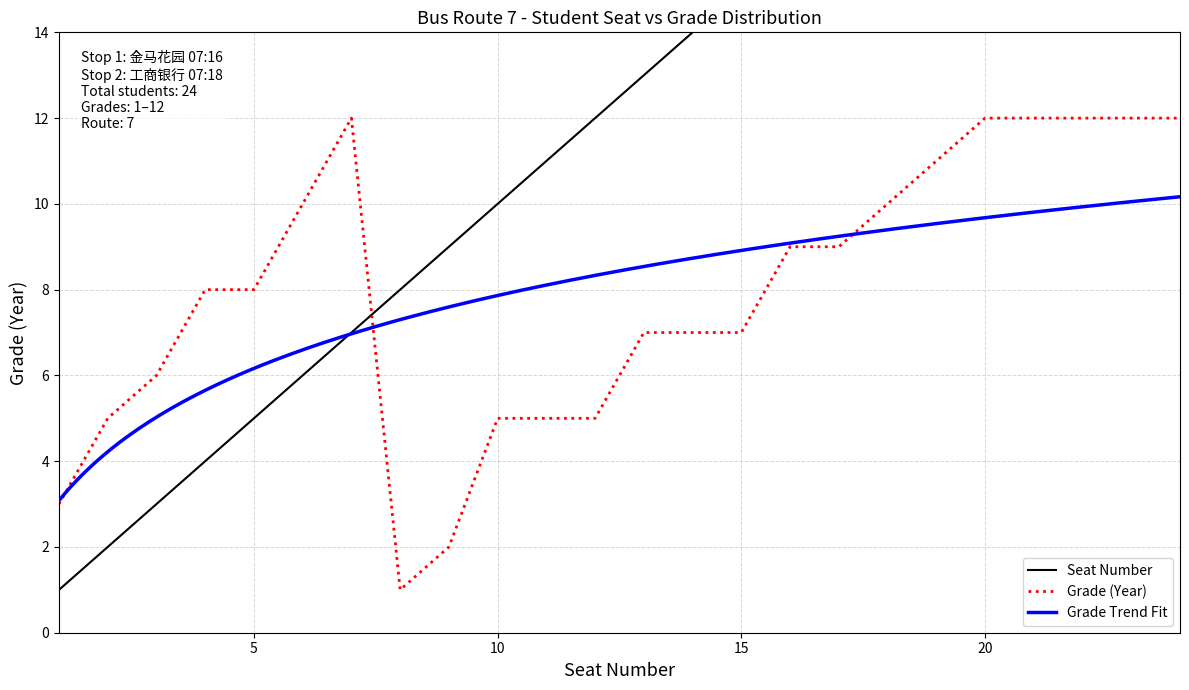

What is the average value of the Seat Number series?

12